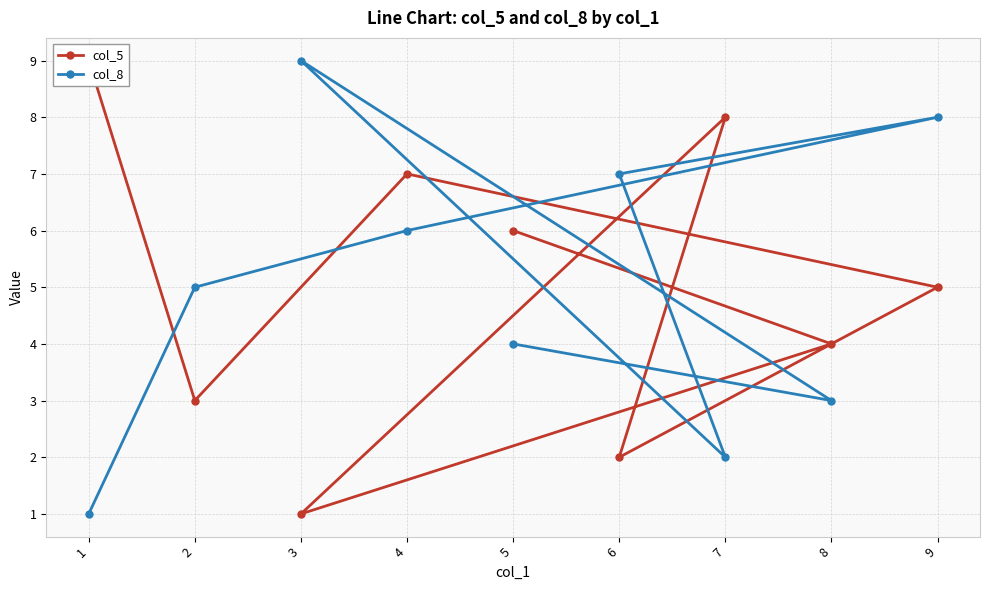

What is the difference between the maximum and minimum values in the col_8 series?

8